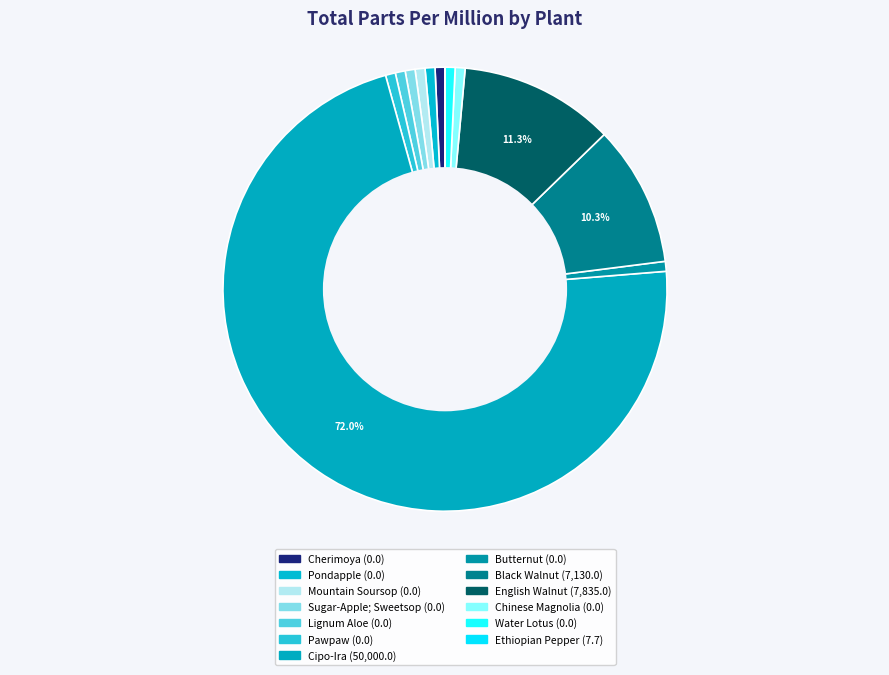

Which category has the smallest portion of the pie?

Cherimoya